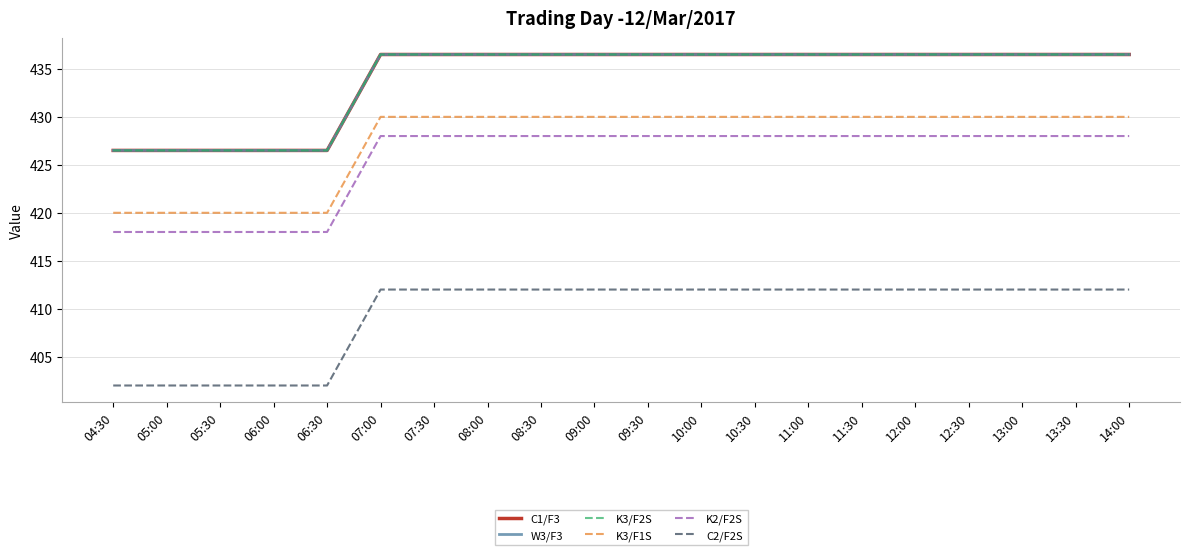

Does the chart display data point markers on the line(s)?

No